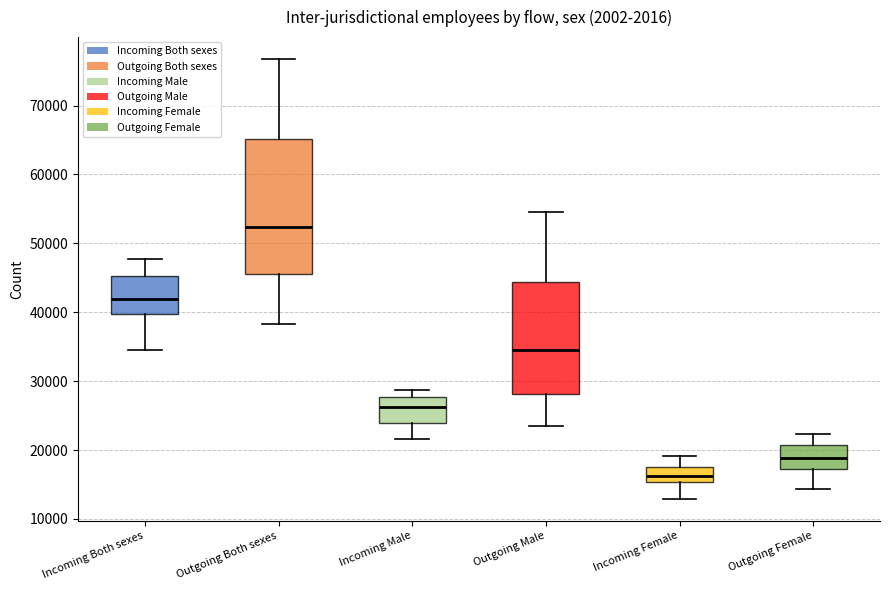

Reading left to right, read every box against the y-axis: the position of its median line, the range the box covers, and the ends of its whiskers. The values are not printed on the chart, so give them approximately, as read against the axis.

Incoming Both sexes: median 42000, box 40000 to 45000, whiskers 34000 to 48000
Outgoing Both sexes: median 52000, box 46000 to 65000, whiskers 38000 to 77000
Incoming Male: median 26000, box 24000 to 28000, whiskers 22000 to 29000
Outgoing Male: median 34000, box 28000 to 44000, whiskers 23000 to 55000
Incoming Female: median 16000, box 15000 to 18000, whiskers 13000 to 19000
Outgoing Female: median 19000, box 17000 to 21000, whiskers 14000 to 22000